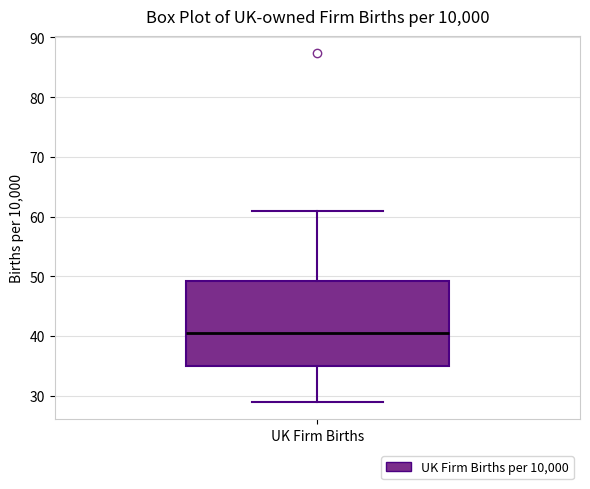

Where does the median line of the box for UK Firm Births sit on the y-axis? The values are not printed on the chart, so give them approximately, as read against the axis.

40